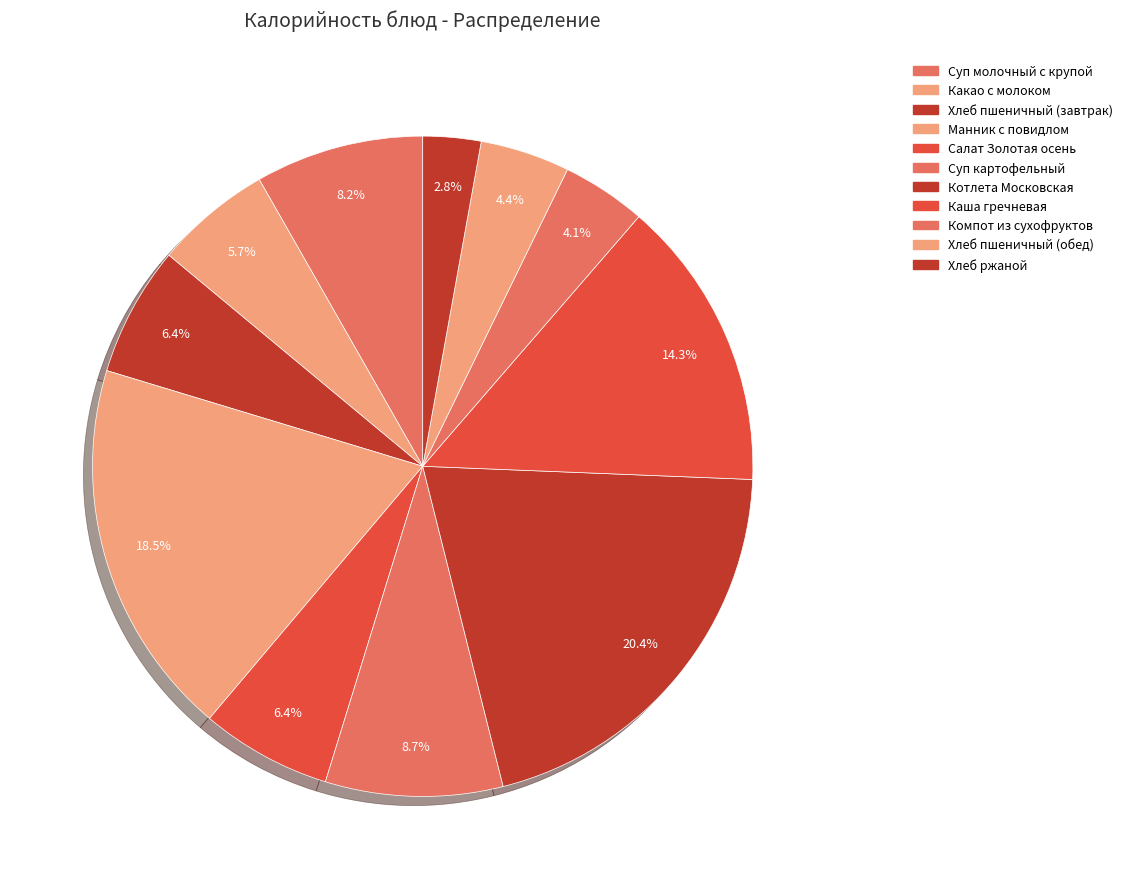

Count the number of slices in the pie.

11